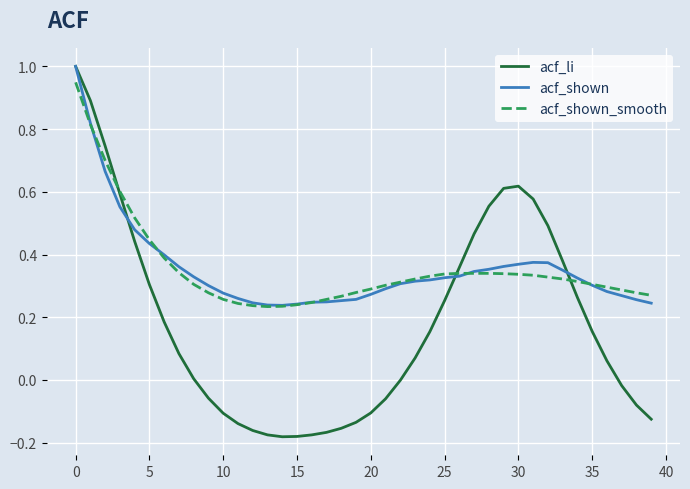

Which series has the largest range (max minus min)?

acf_li